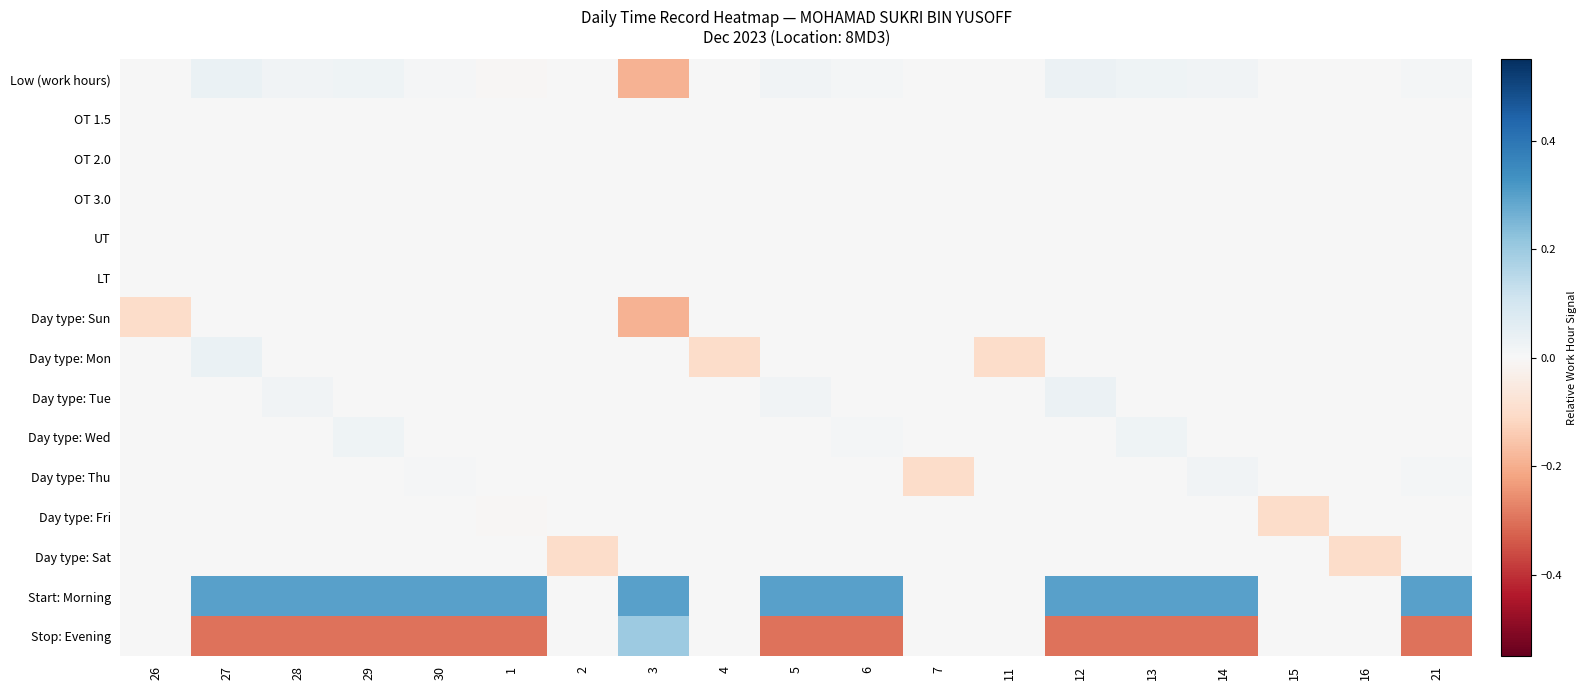

Rank the series at 26 from highest to lowest value.

Low (work hours), OT 1.5, OT 2.0, OT 3.0, UT, LT, Day type: Mon, Day type: Tue, Day type: Wed, Day type: Thu, Day type: Fri, Day type: Sat, Start: Morning, Stop: Evening, Day type: Sun